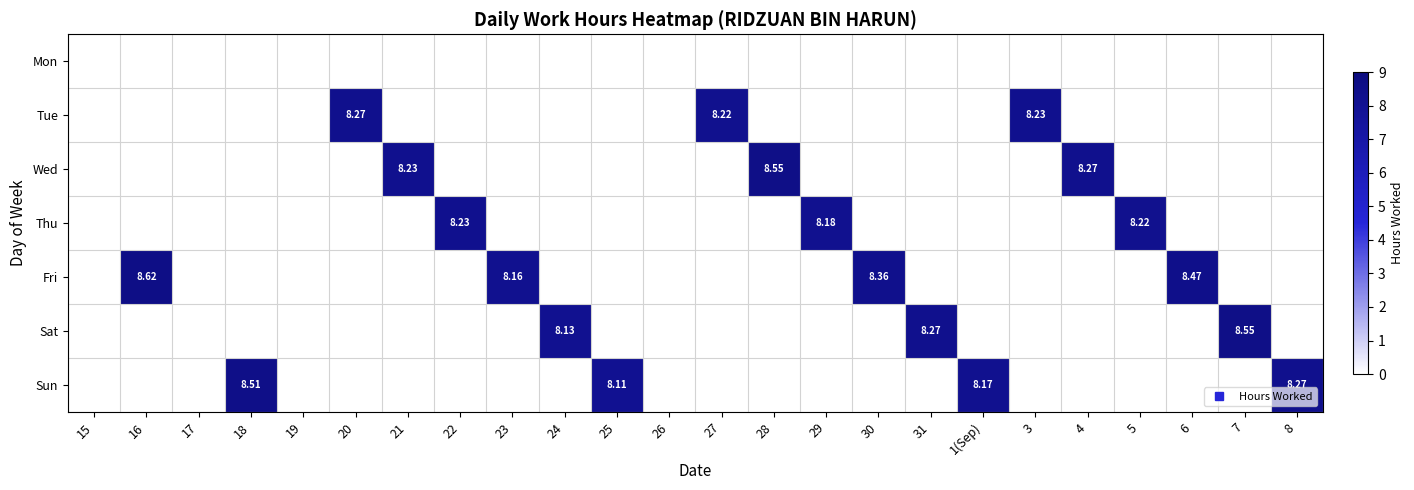

At how many categories does at least one series exceed 6?

20